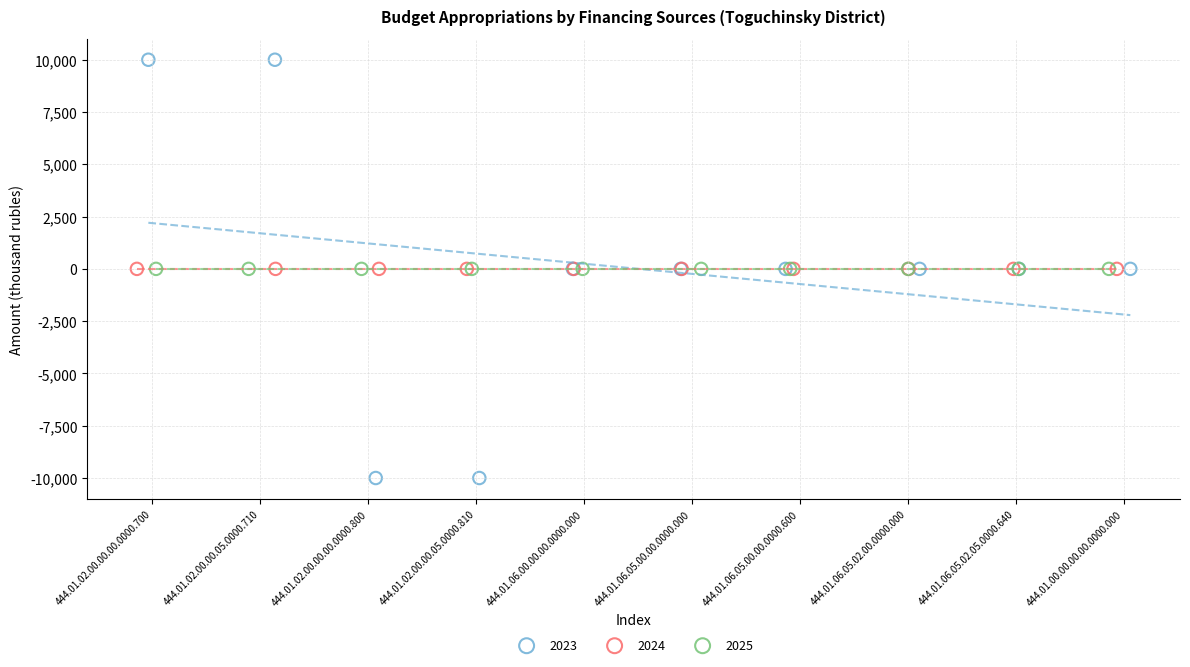

Which series contains the highest Y value?

2023